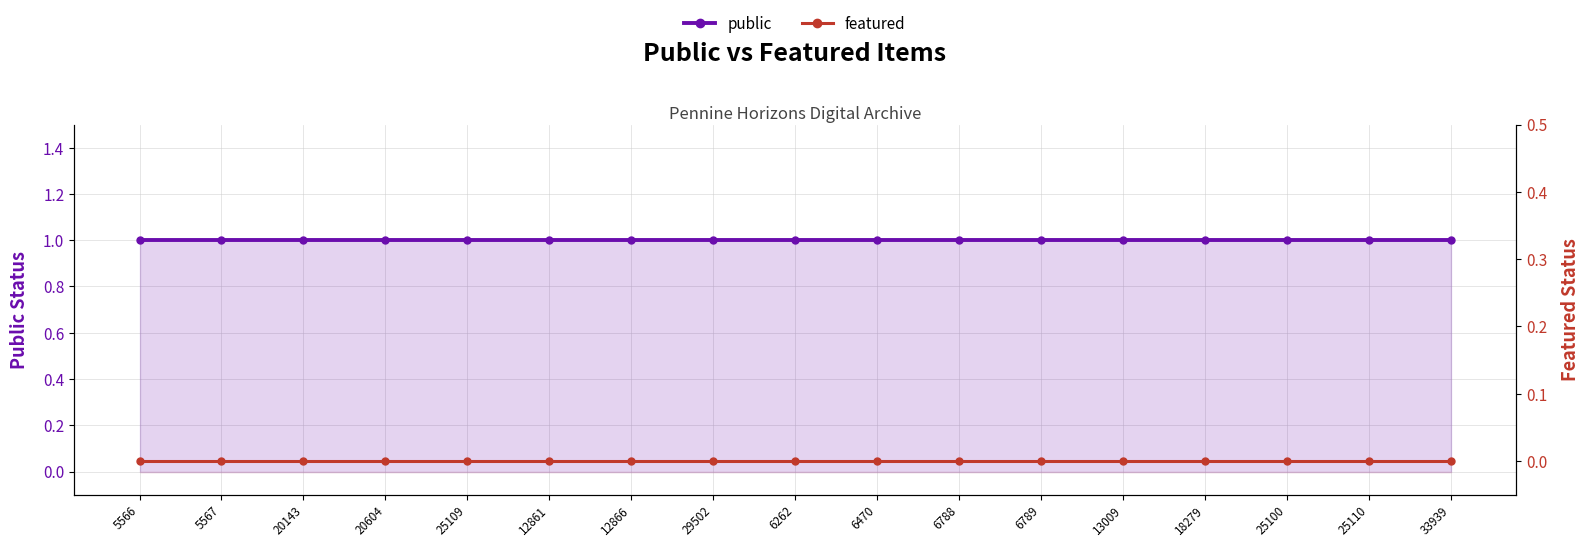

Does the chart display data point markers on the line(s)?

Yes